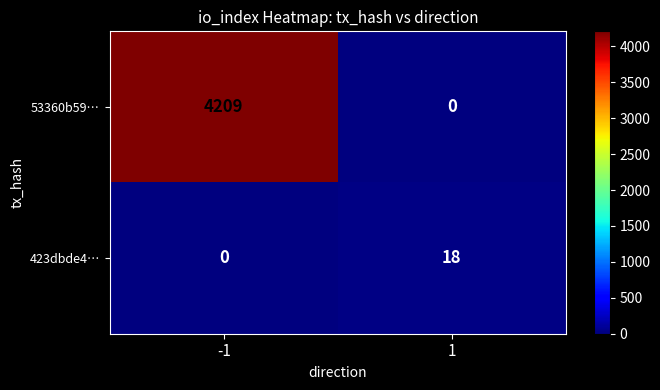

What is the spread (max minus min) of values at -1?

4209